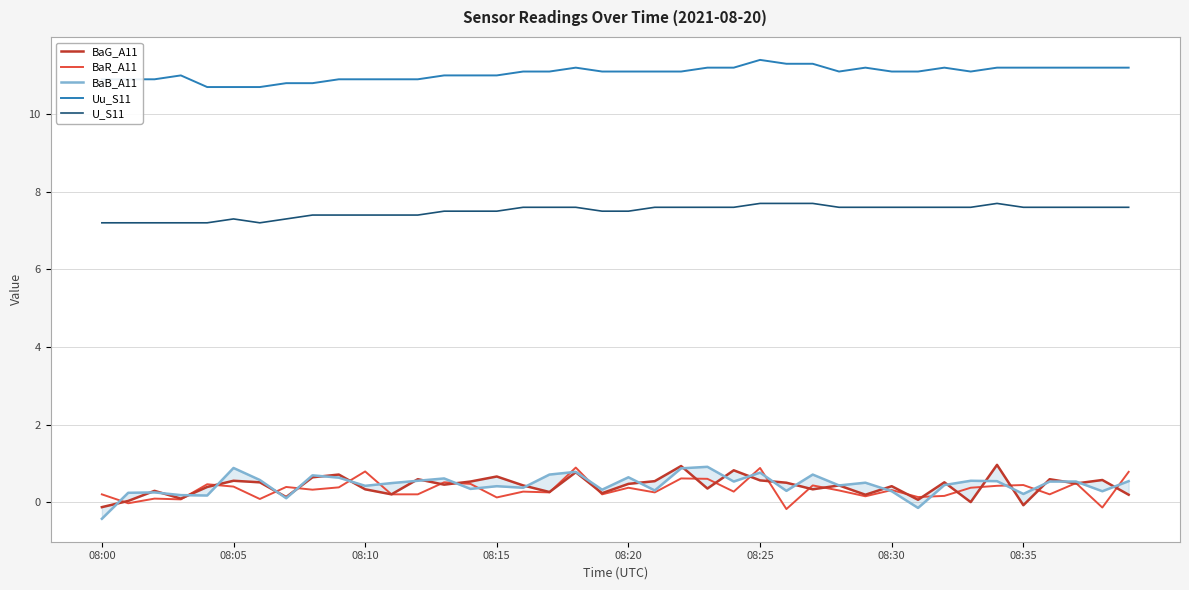

How many values in the BaR_A11 series are below 0?

3